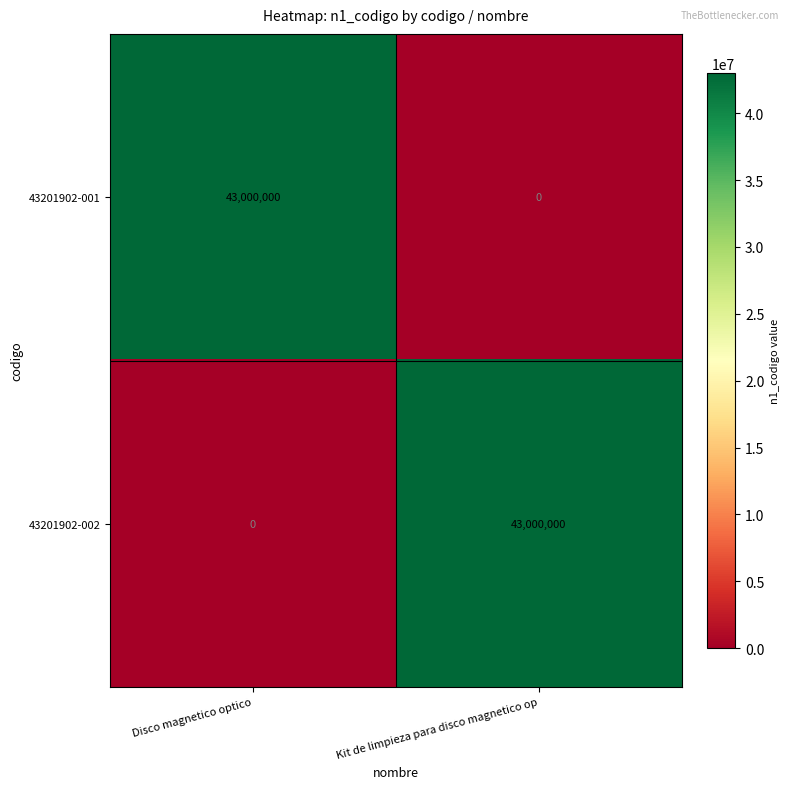

What is the spread (max minus min) of values at Kit de limpieza para disco magnetico op?

43000000